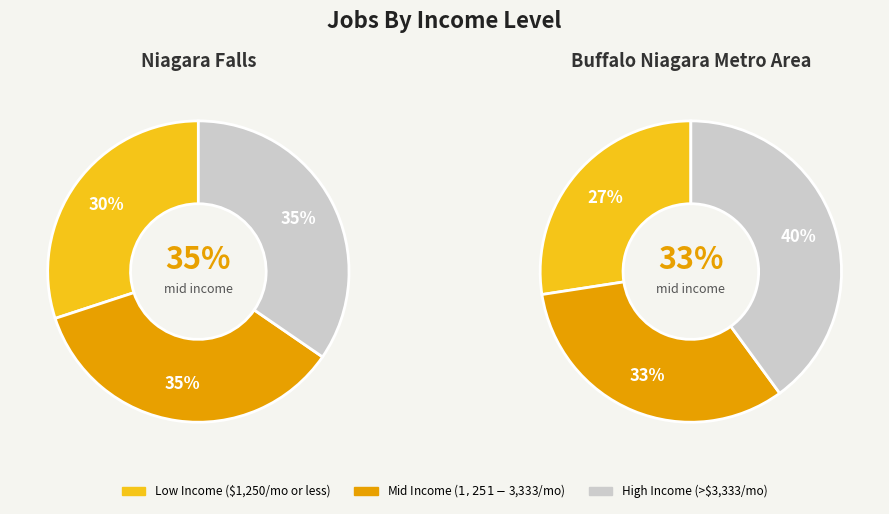

To the nearest percent, what is the difference between the largest and smallest slice percentages?

5%